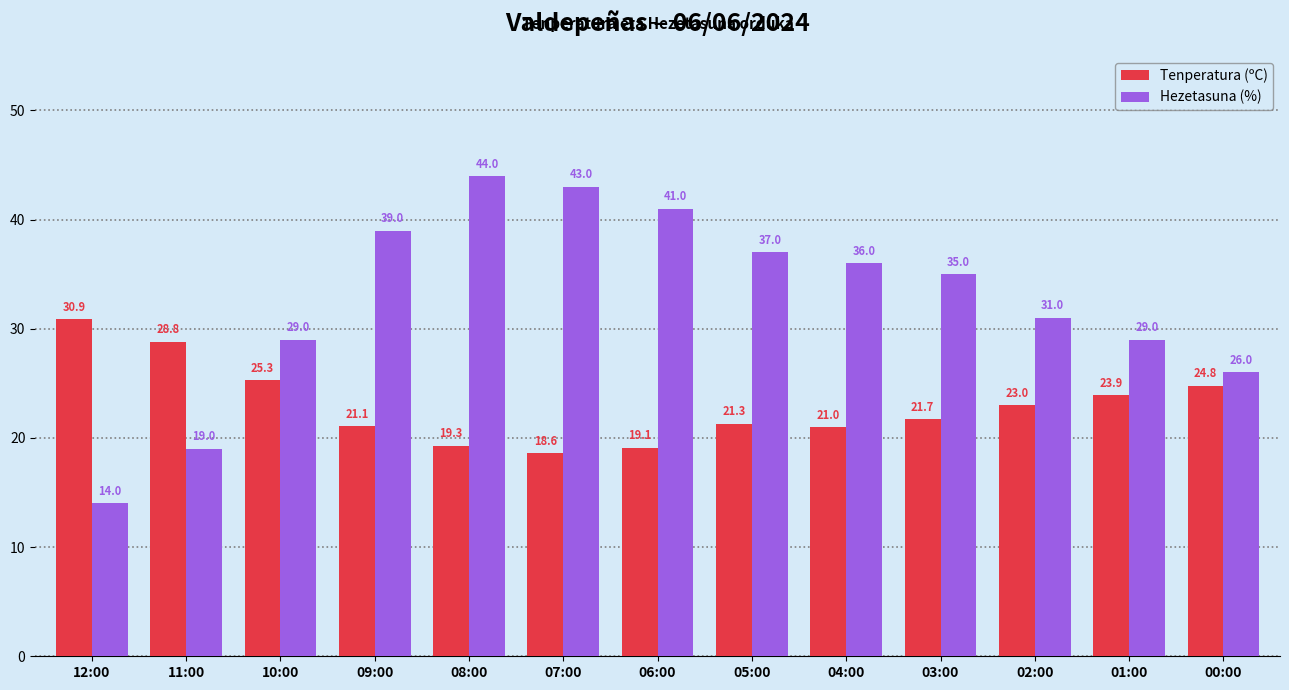

How many series are shown in this chart?

2